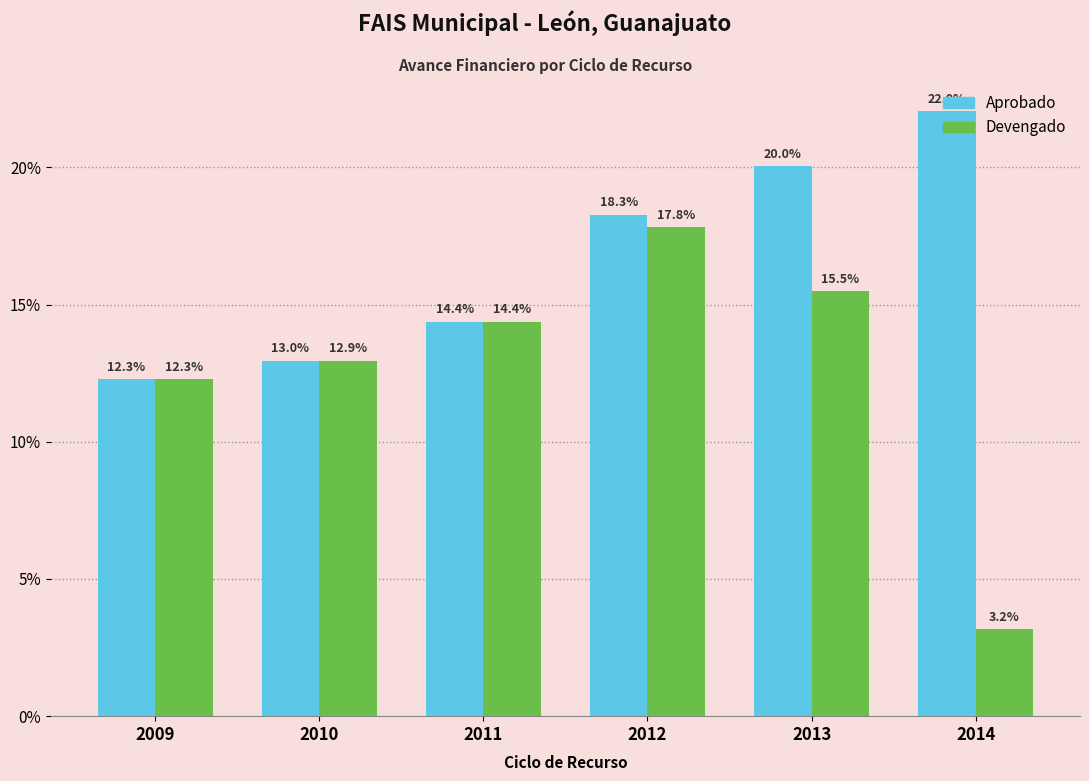

Between 2011 and 2013, which series saw the biggest shift?

Aprobado